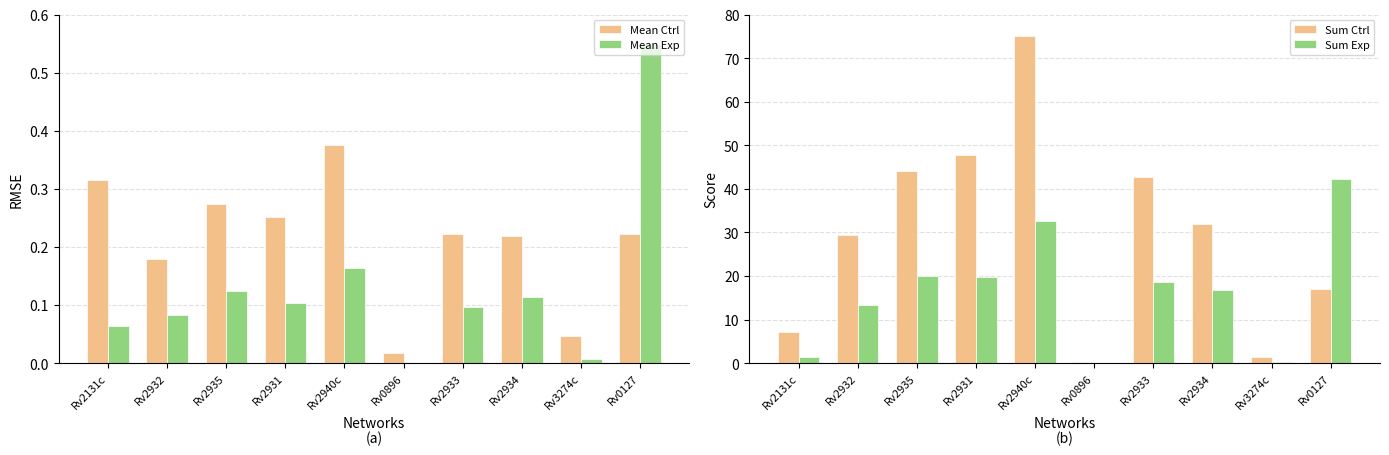

The Sum Ctrl series shows 32.0 at Rv2934. True or false?

True